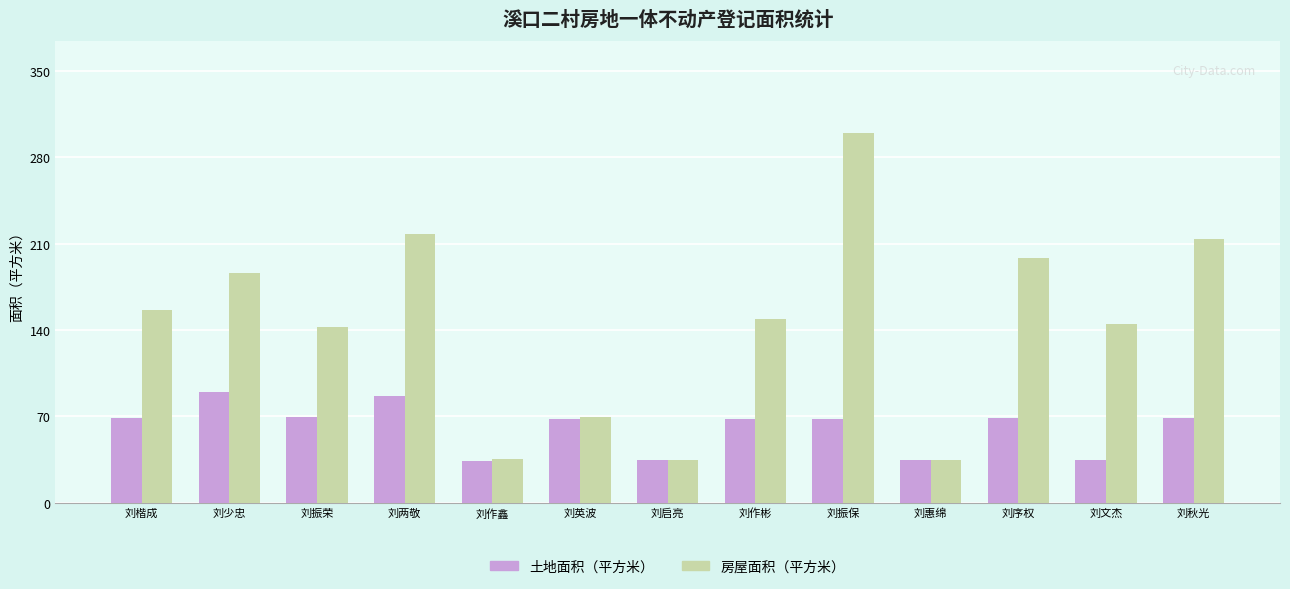

What is the total value across all series at 刘惠绵?

68.9